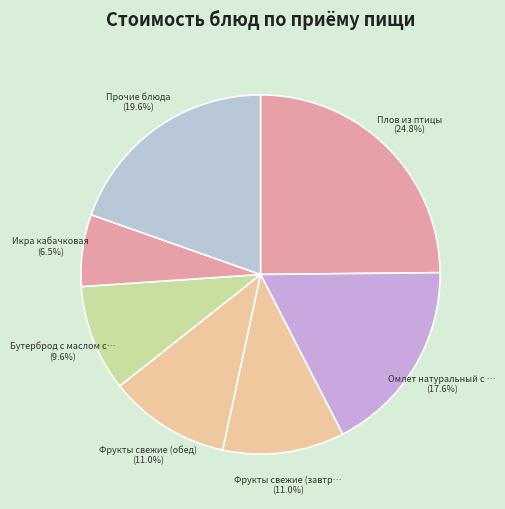

How many segments does this pie chart have?

7